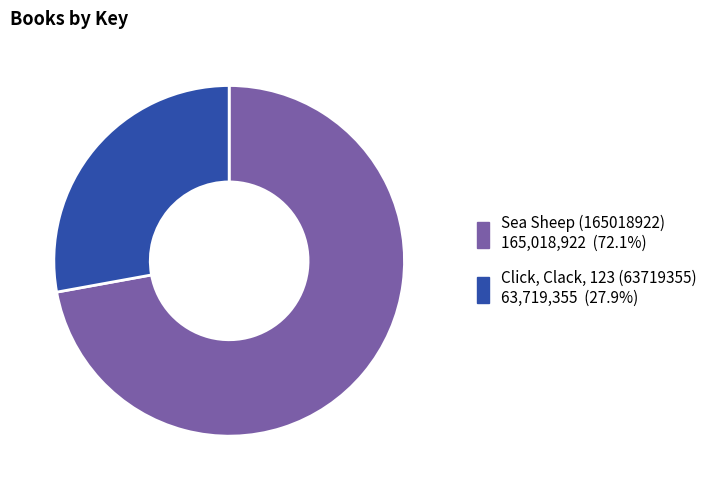

Is the sum of Click, Clack, 123 (63719355) and Sea Sheep (165018922) greater than half?

Yes